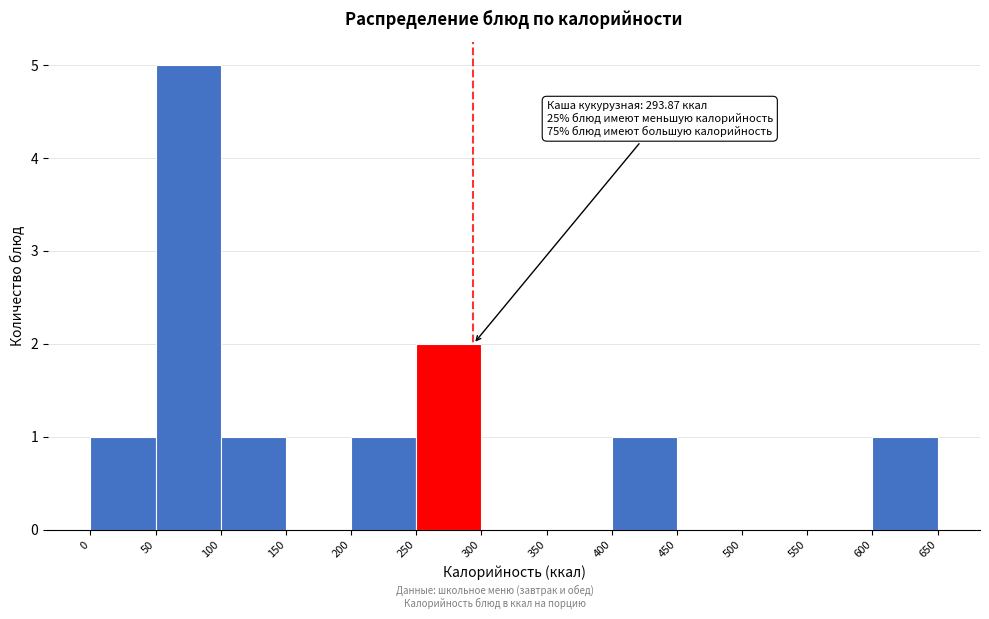

Over which range of the x-axis is the bar tallest?

50 to 100